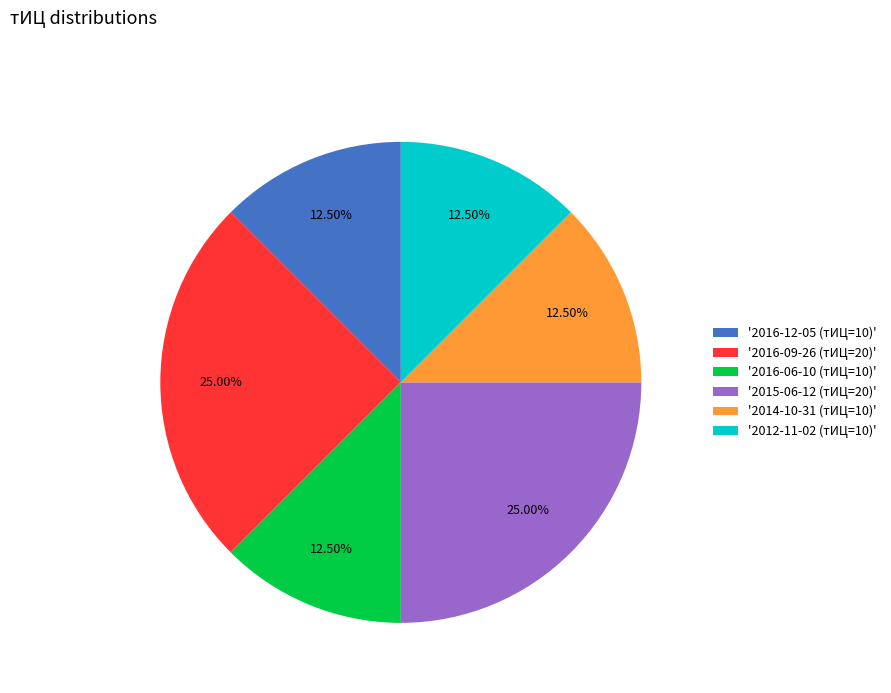

Between '2016-06-10 (тИЦ=10)' and '2016-09-26 (тИЦ=20)', which is larger?

'2016-09-26 (тИЦ=20)'